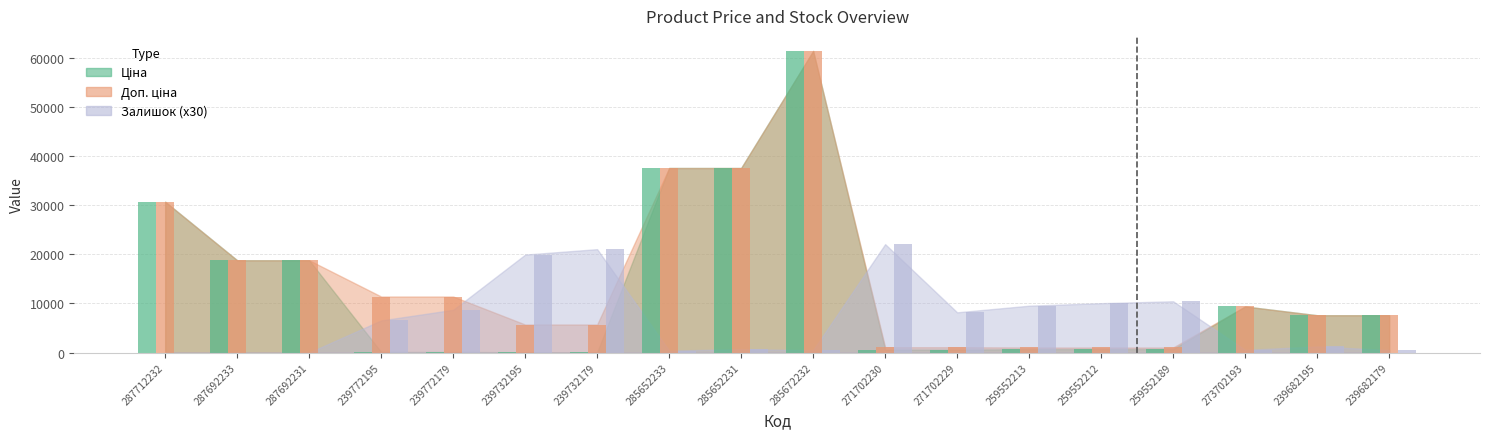

List the series in order of their peak value, lowest first.

Залишок, Ціна, Доп. ціна